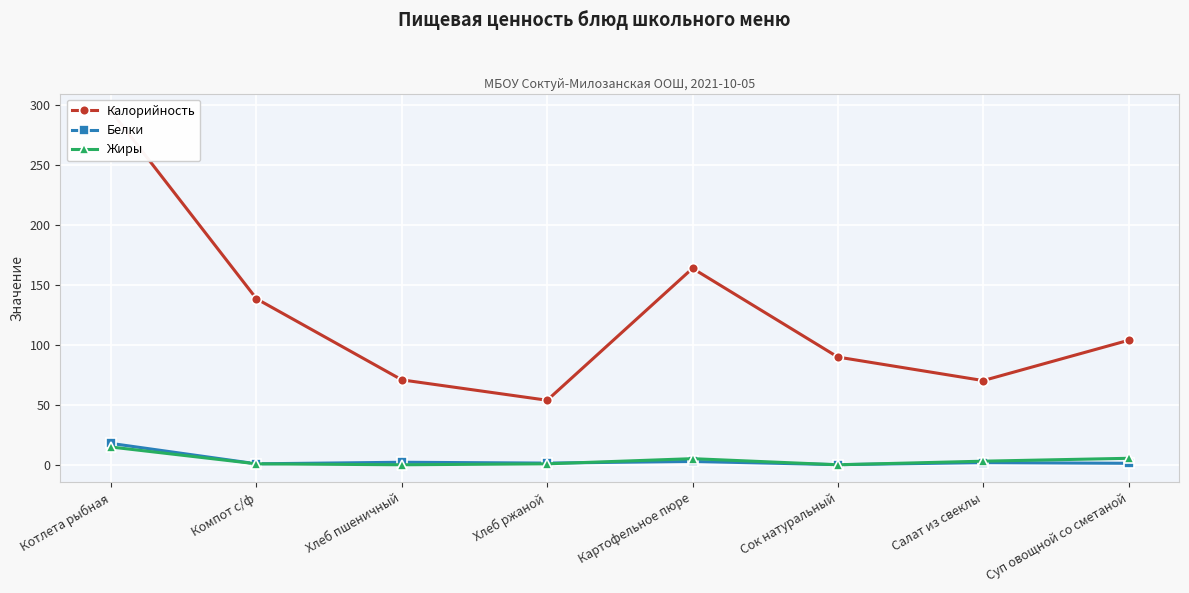

What is the minimum value for Калорийность?

54.0